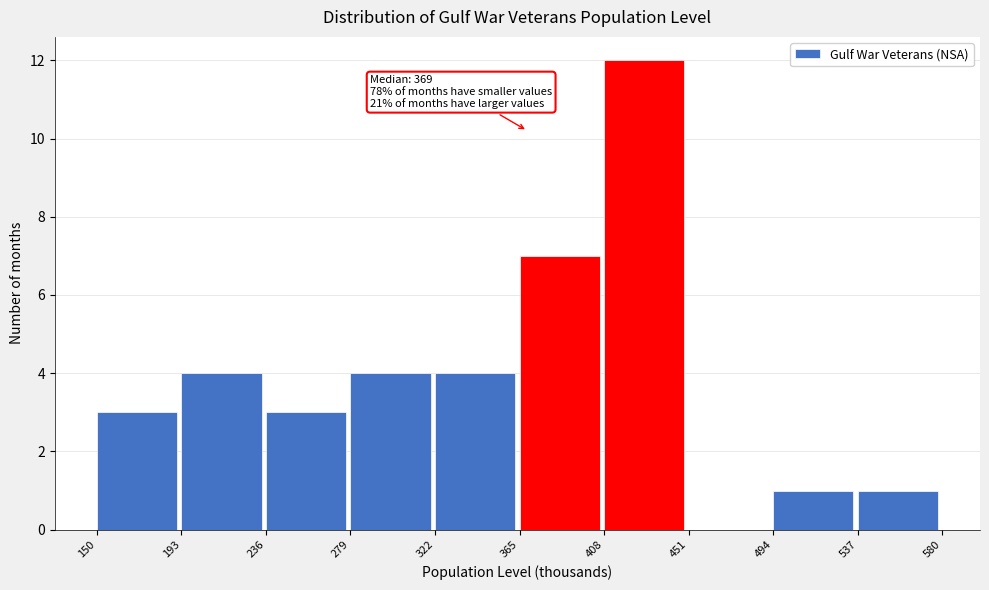

Which range on the x-axis has the tallest bar?

408 to 451